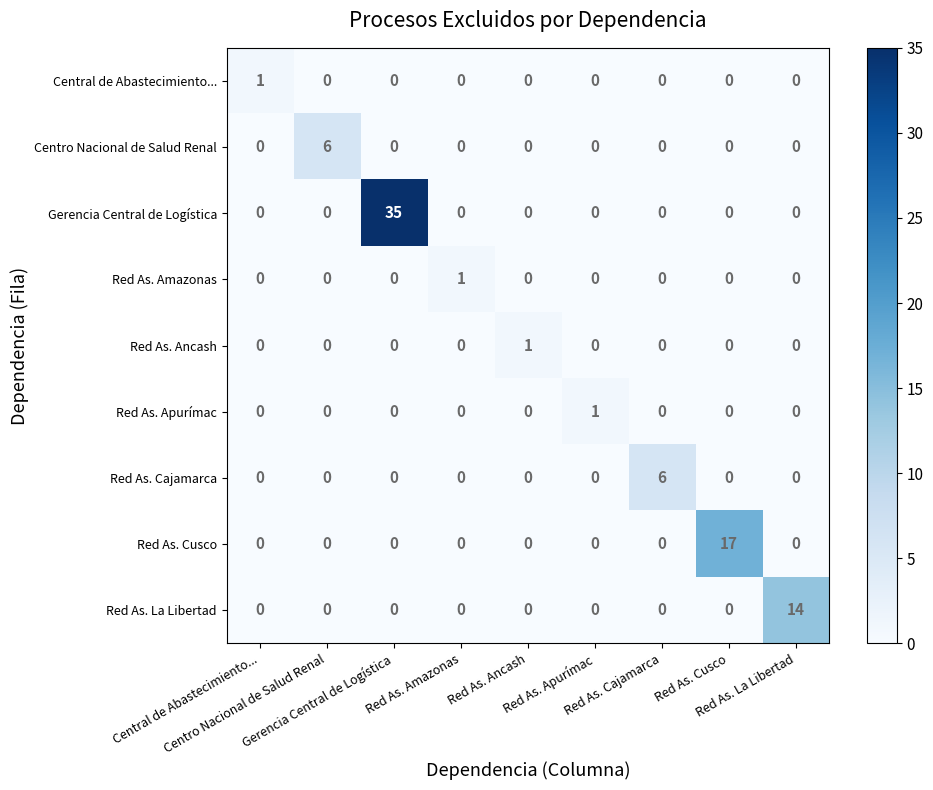

What is the greatest value displayed?

35